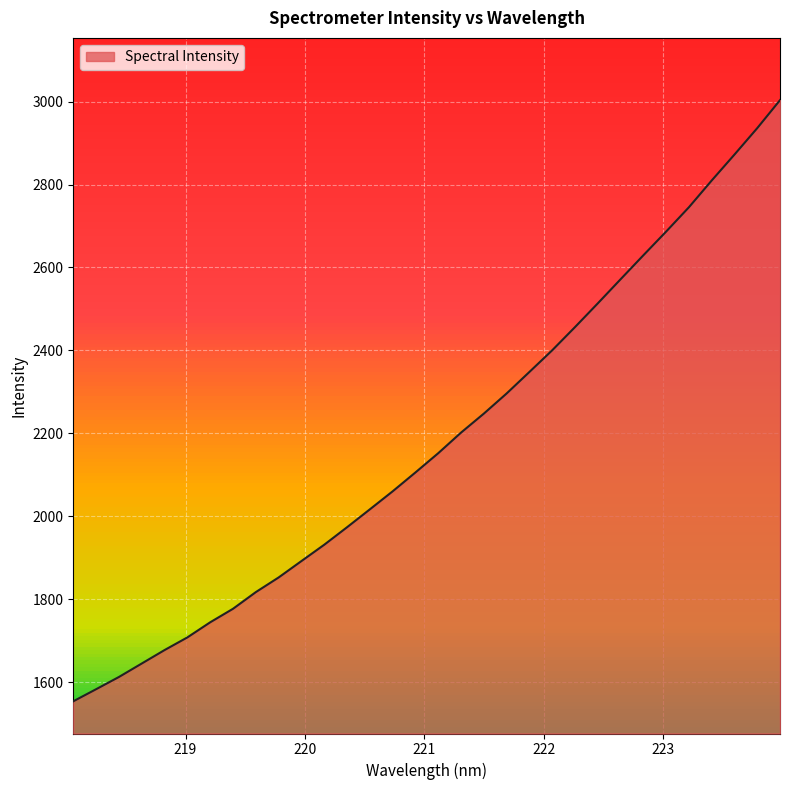

The chart shows a value of 2060.1 at 220.7354. True or false?

True